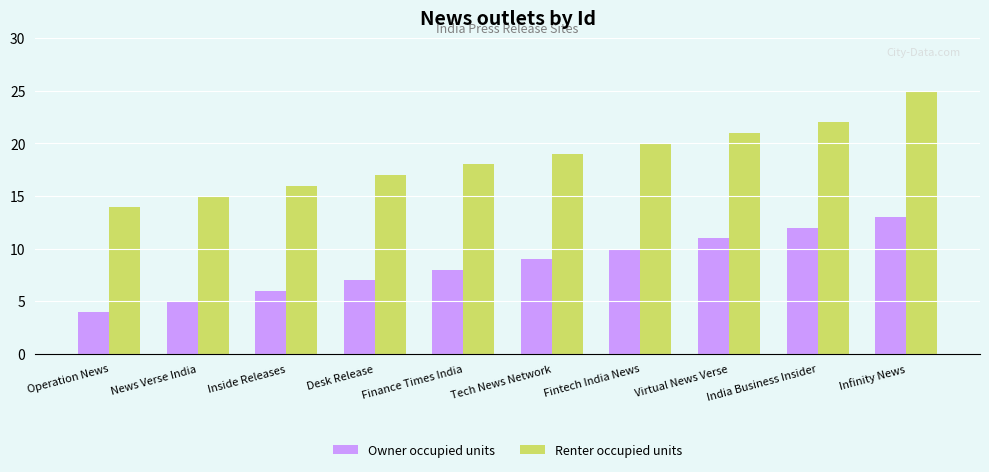

What is the average value of the Renter occupied units series?

19